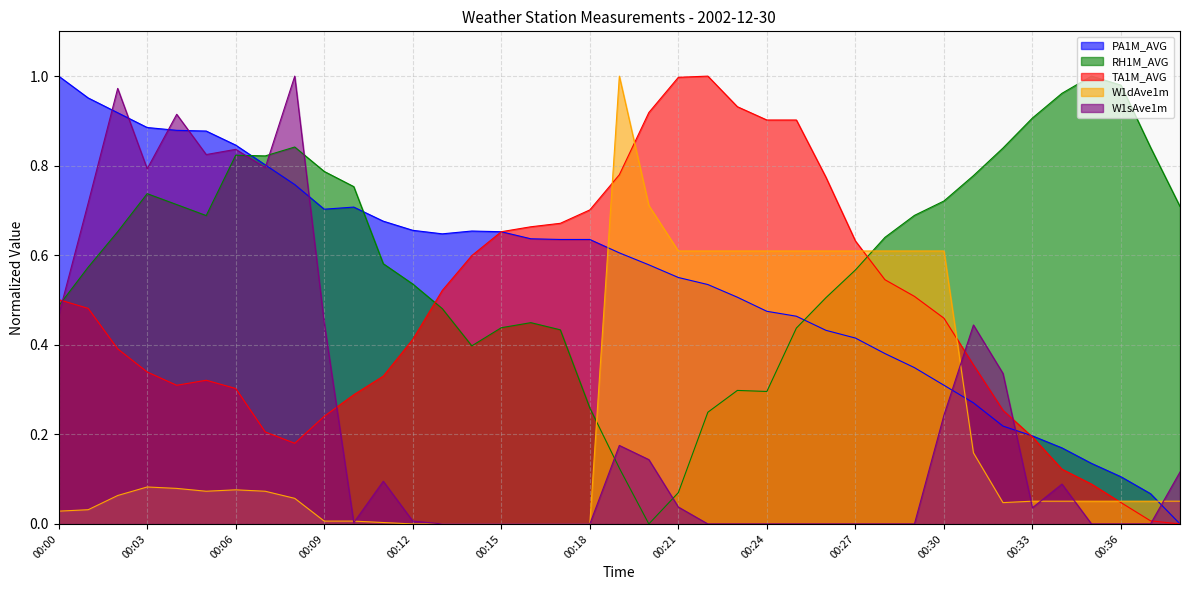

Does the chart have visible grid lines?

Yes